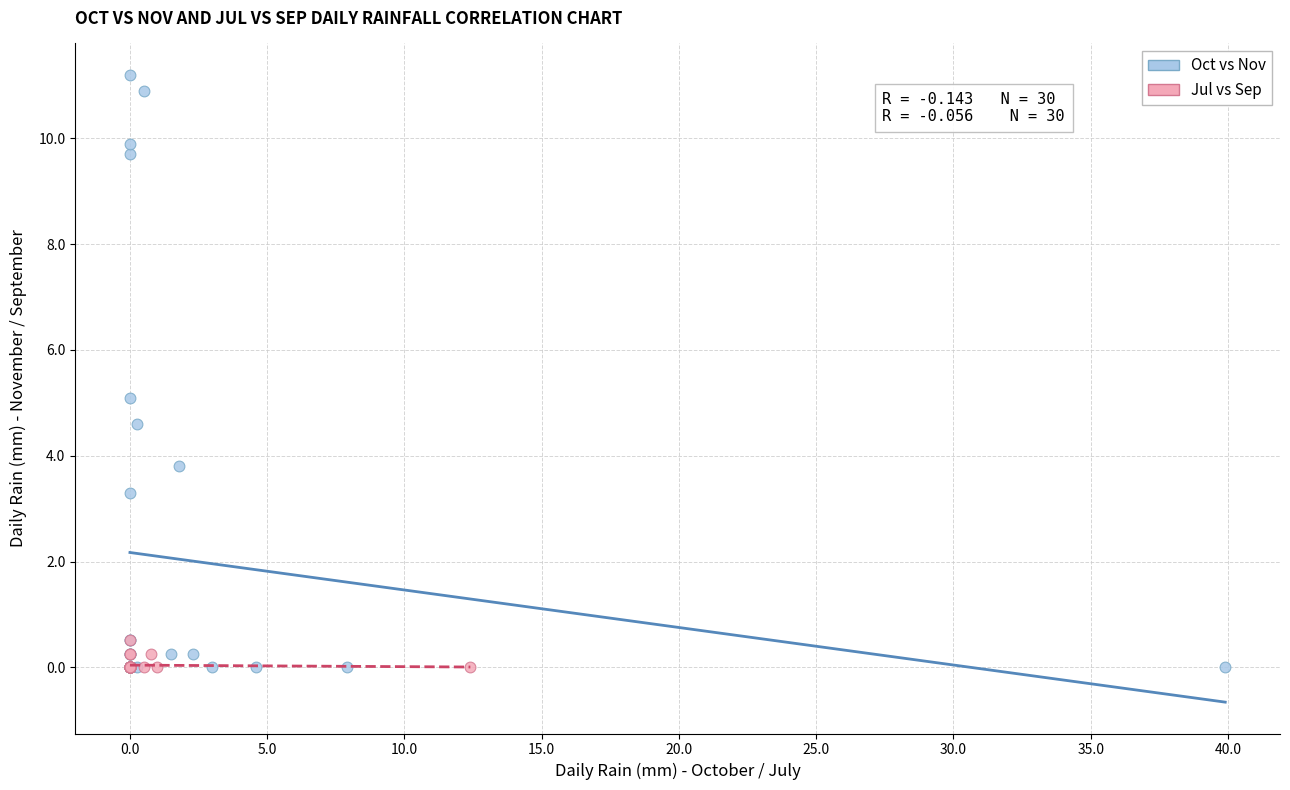

Which series contains the highest Y value?

Oct vs Nov